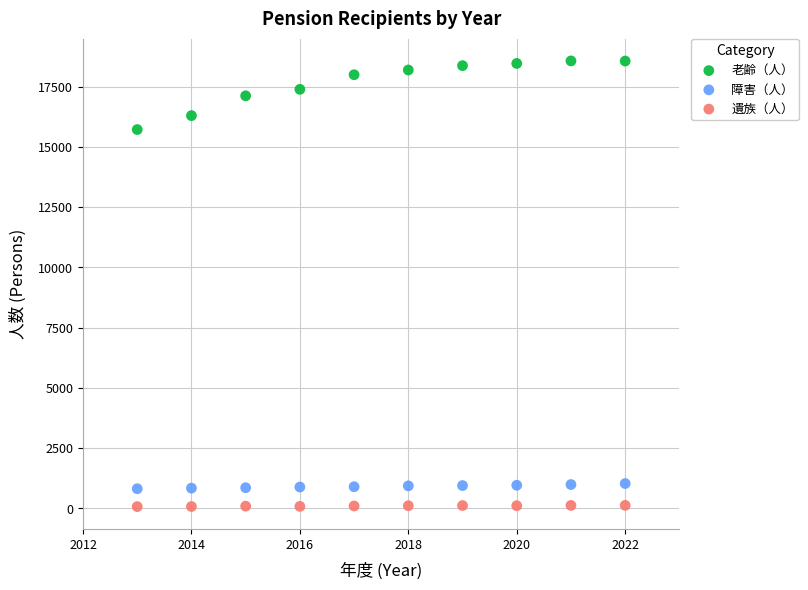

What is the X range (max minus min) for the scatter plot?

9